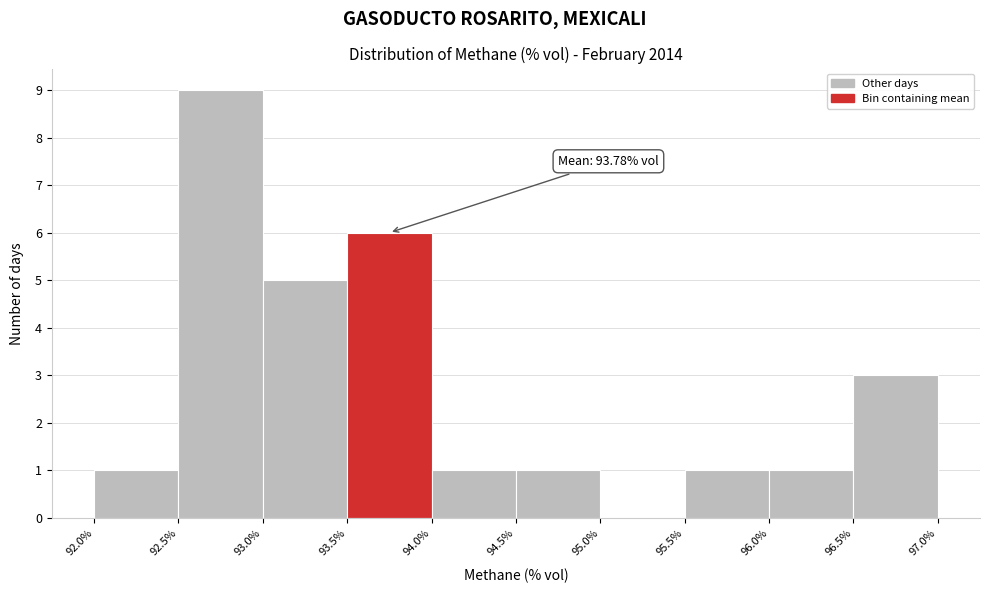

Over which range of the x-axis is the bar tallest?

92.5% to 93.0%